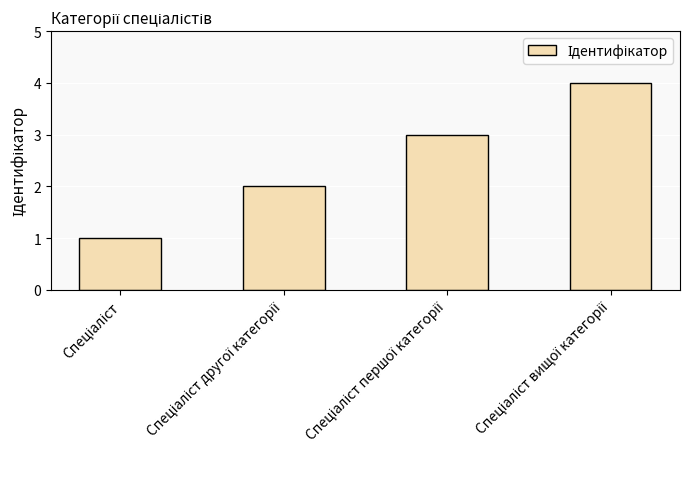

What is the difference between the maximum and minimum values?

3